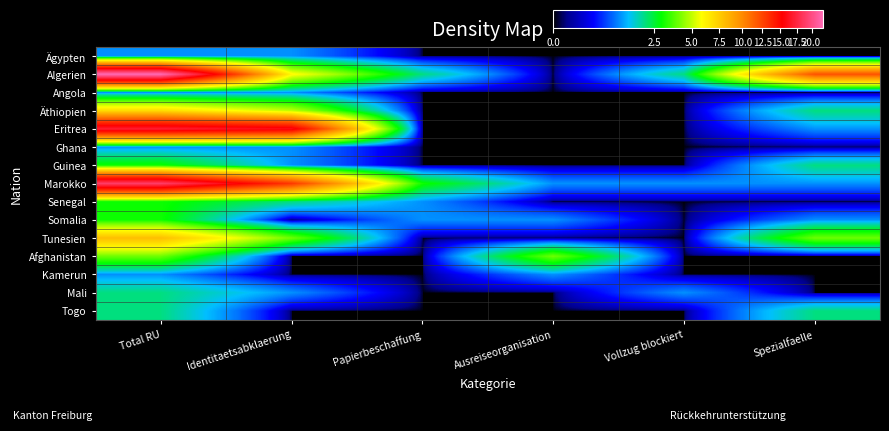

Between Papierbeschaffung and Identitaetsabklaerung, which is larger?

Identitaetsabklaerung